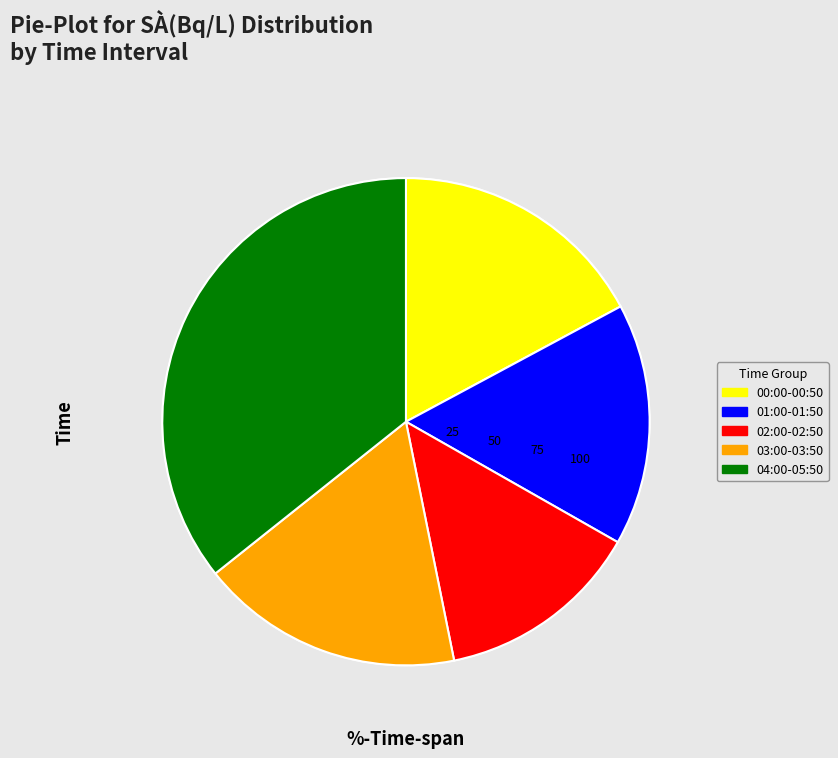

Does any single category account for the majority?

No